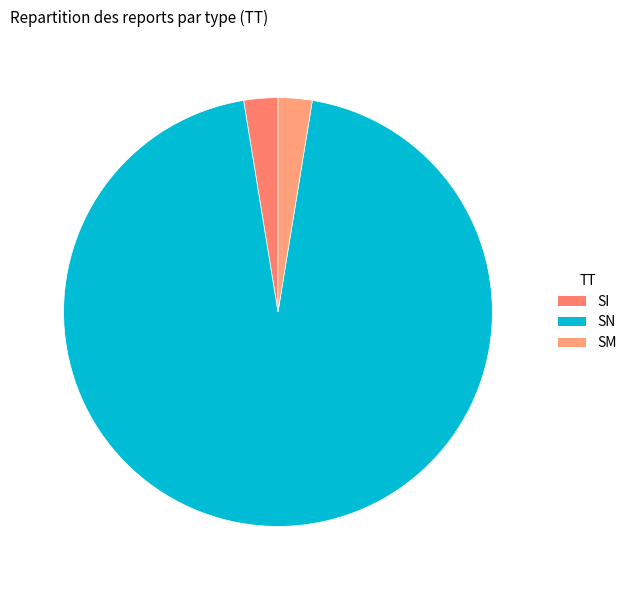

How many slices are in this pie chart?

3